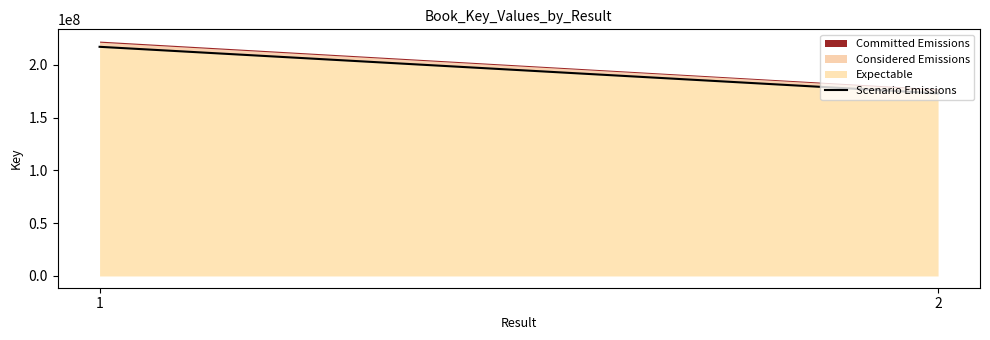

What is the value of the 2nd point from the left?

172958212